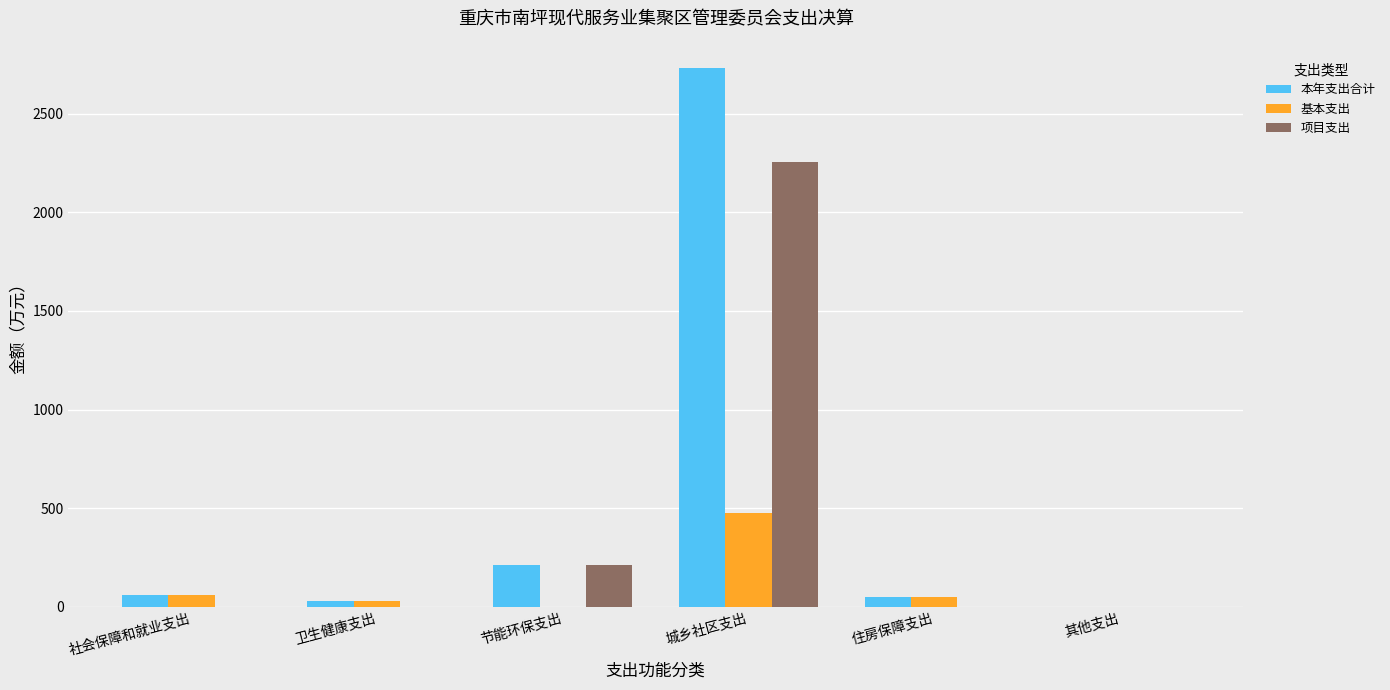

What value does the 本年支出合计 series have at 城乡社区支出?

2733.6